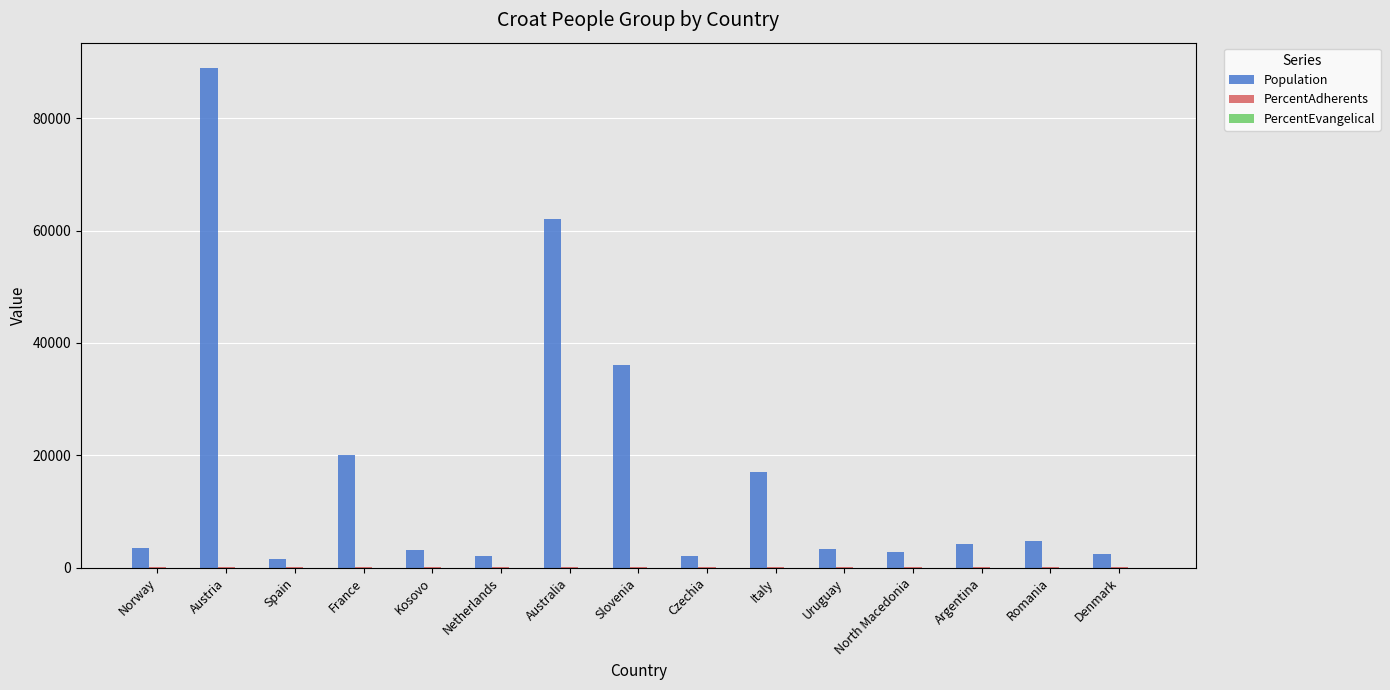

What is the maximum value shown in the chart?

89000.0